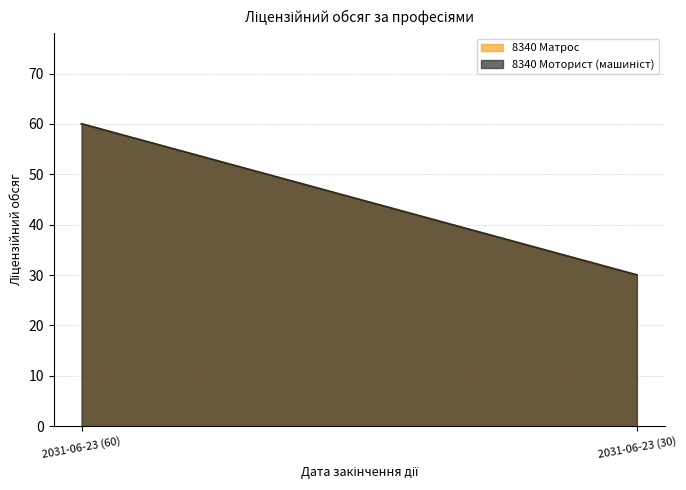

Is it true that 8340 Моторист (машиніст) equals 30 at 2031-06-23 (30)?

True